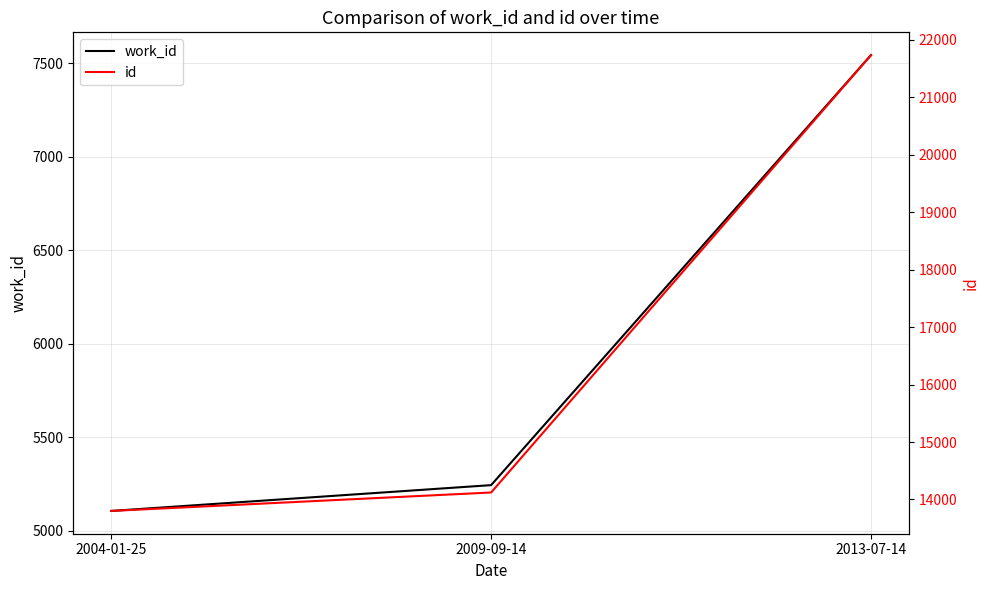

Between 2009-09-14 and 2013-07-14, which series saw the biggest shift?

id